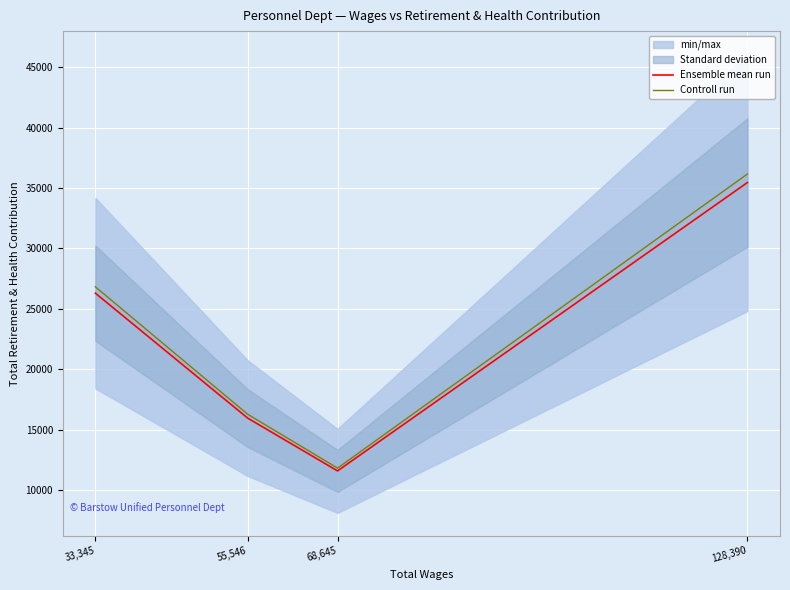

Is the value of Ensemble mean run at 55,546 greater than the value of Controll run at 33,345?

No